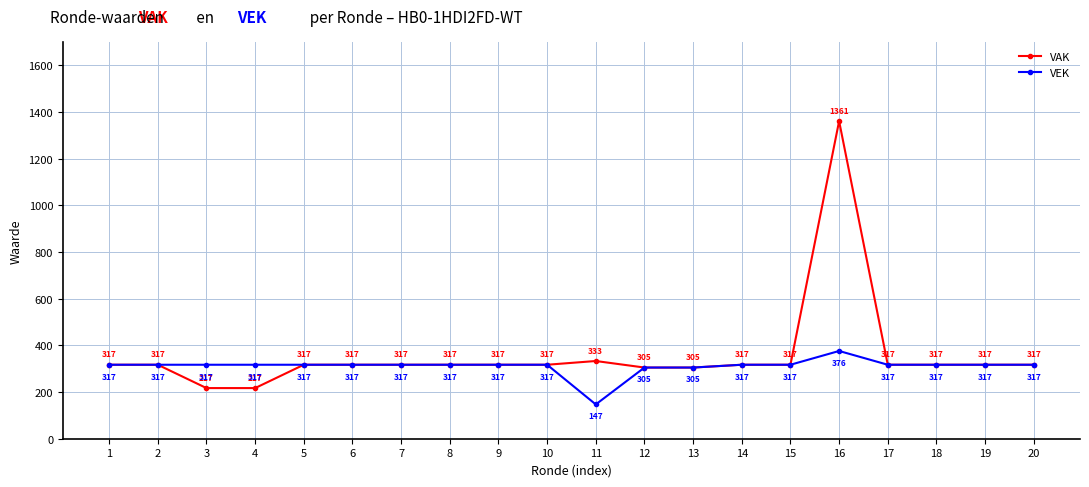

What is the smallest value displayed?

147